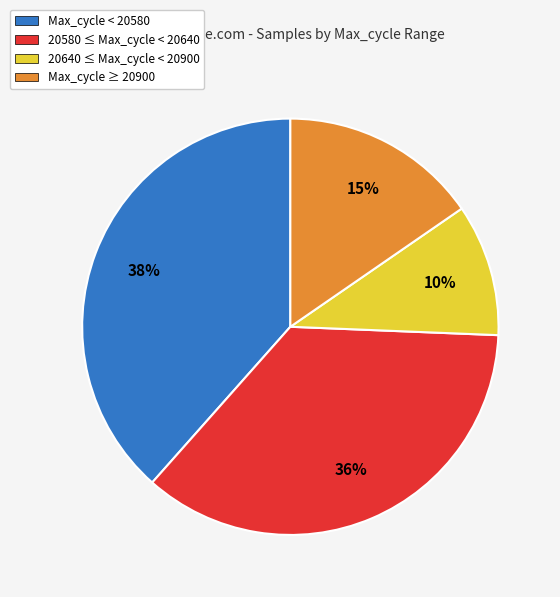

Does any single category account for the majority?

No